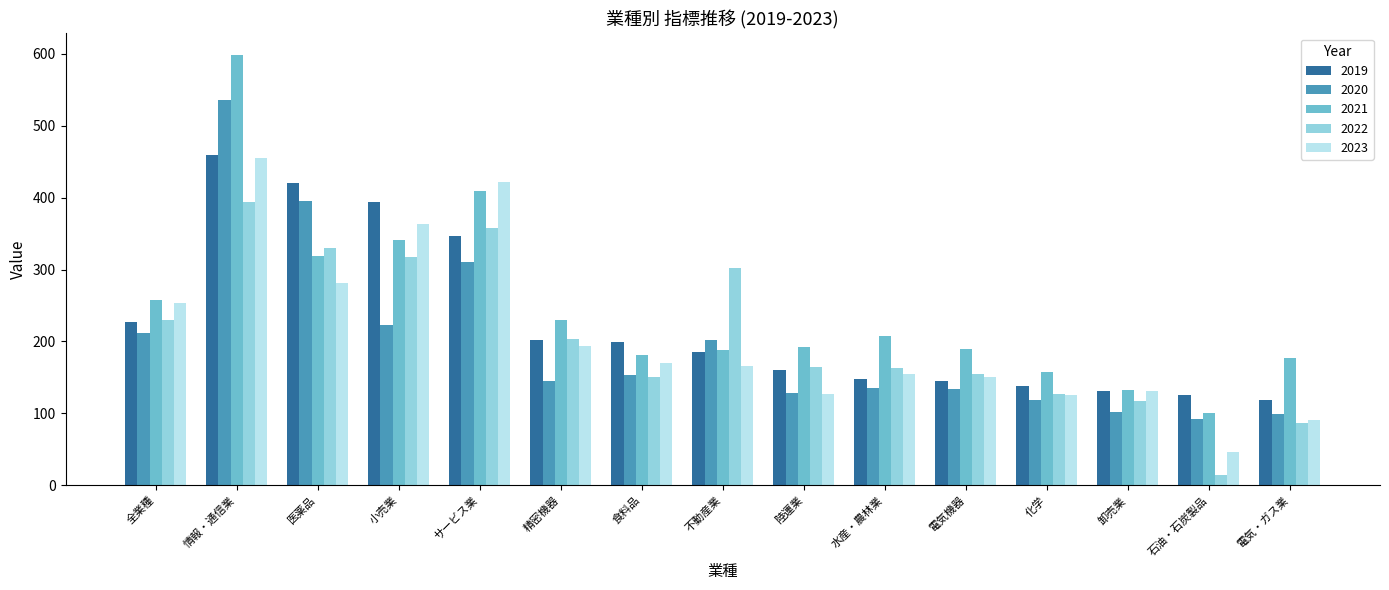

Rank the series by their maximum value, from highest to lowest.

2021, 2020, 2019, 2023, 2022